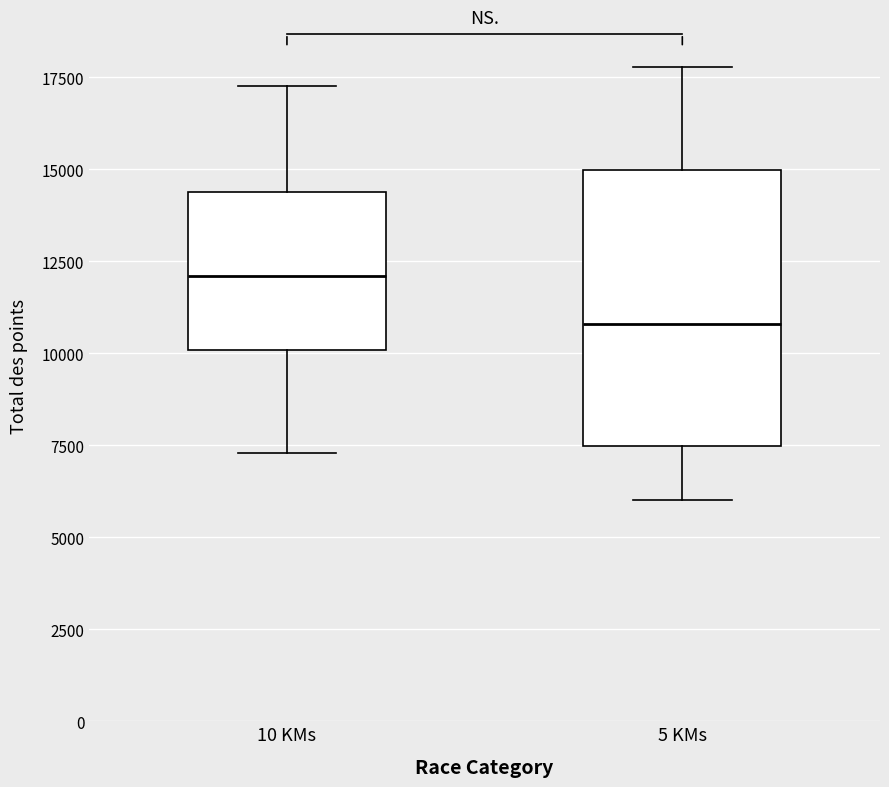

Reading left to right, transcribe this box plot: for each box, give where its median line is, the range the box spans, and where its two whiskers end, as read against the y-axis. The values are not printed on the chart, so give them approximately, as read against the axis.

10 KMs: median 12000, box 10000 to 14500, whiskers 7500 to 17500
5 KMs: median 11000, box 7500 to 15000, whiskers 6000 to 18000